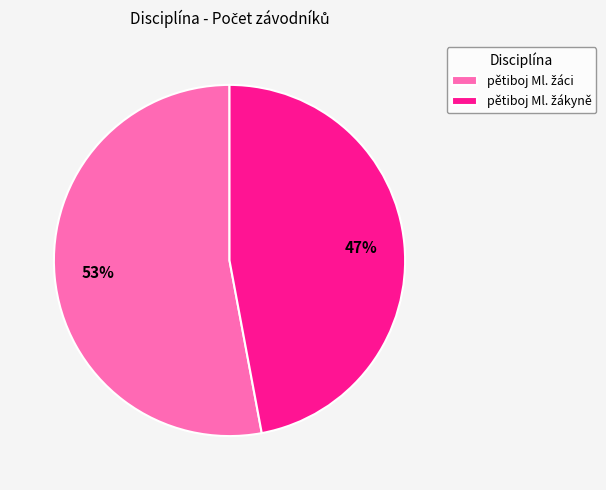

Does any single category account for the majority?

Yes